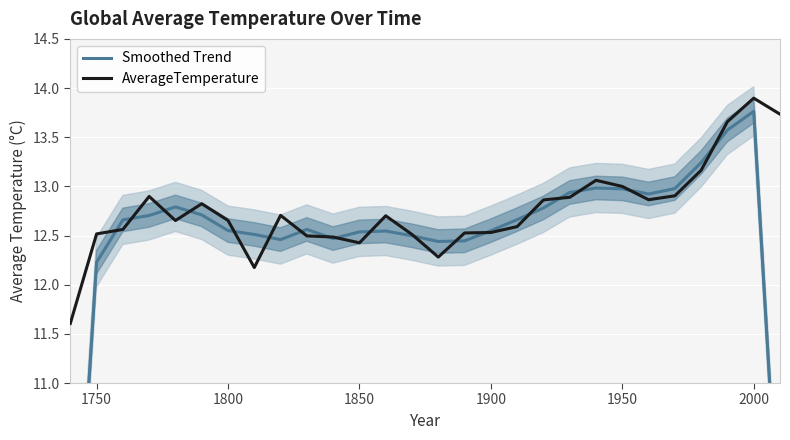

What is the average value of the AverageTemperature series?

12.8